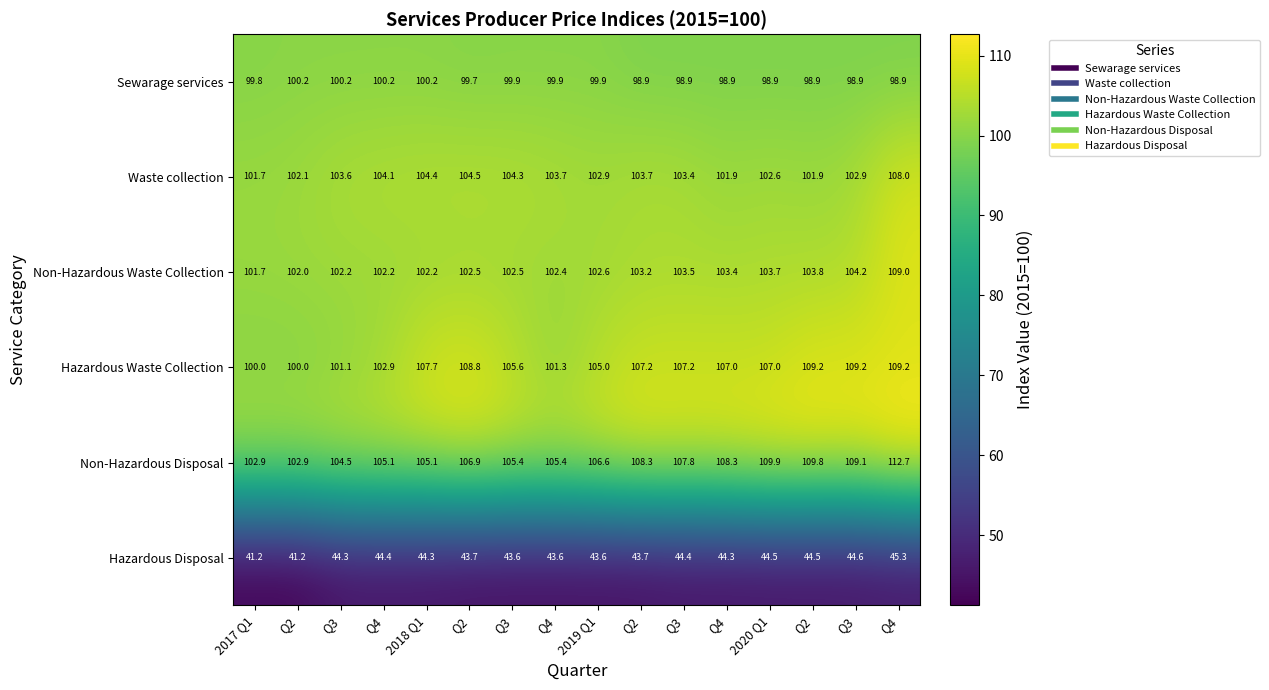

How many values in the Waste collection series exceed 103?

9